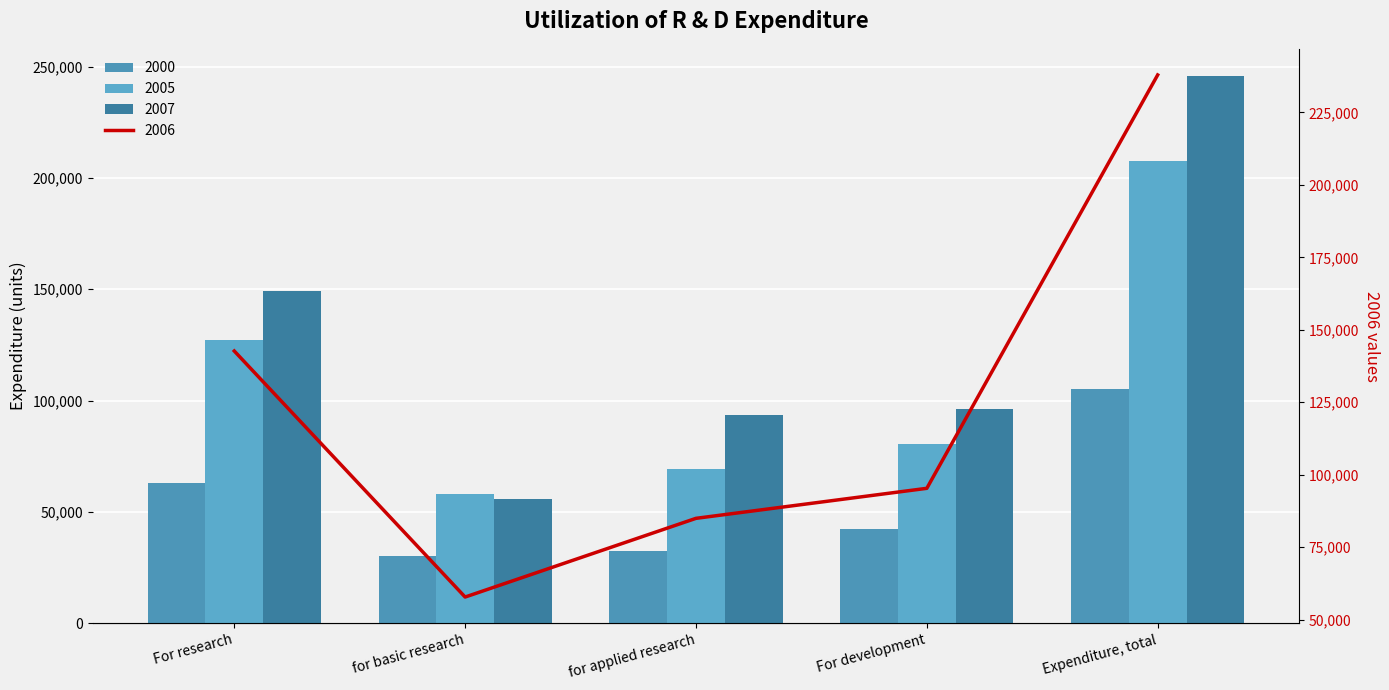

What is the value of the 2007 bar at the 1st from the left?

149308